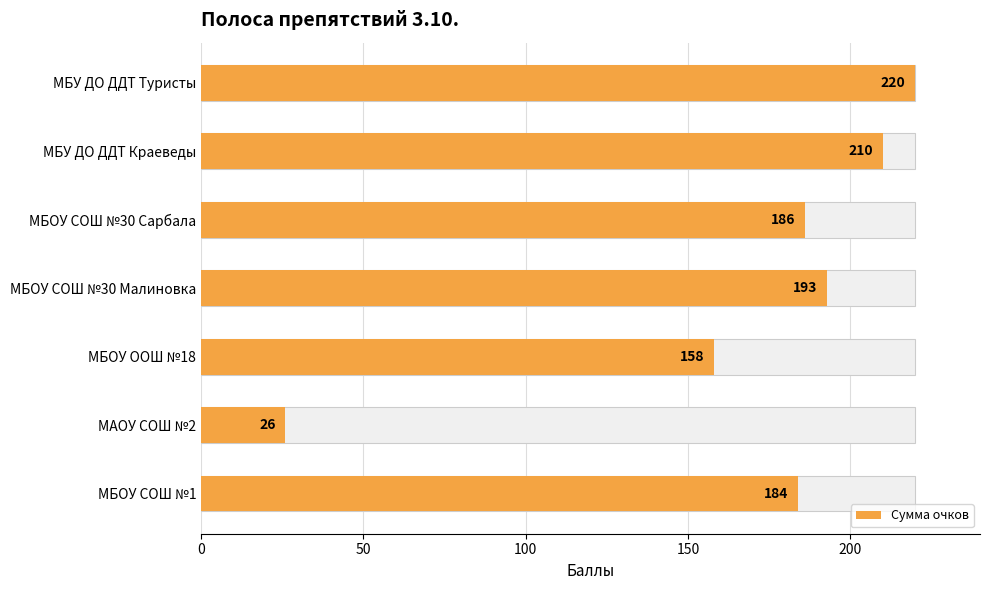

What is the approximate value at МБОУ СОШ №30 Малиновка, to the nearest 10?

190